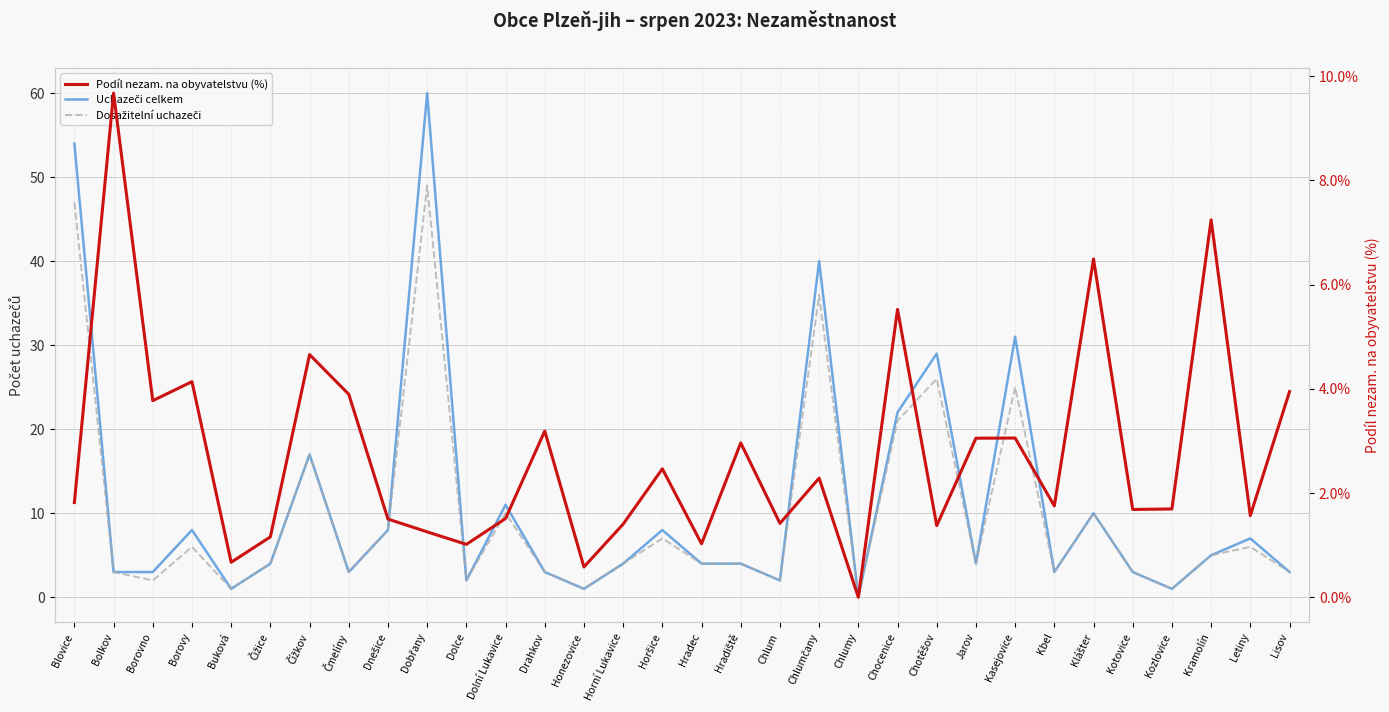

What are all the series names shown in the legend?

Uchazeči celkem, Dosažitelní uchazeči, Podíl nezam. na obyvatelstvu (%)